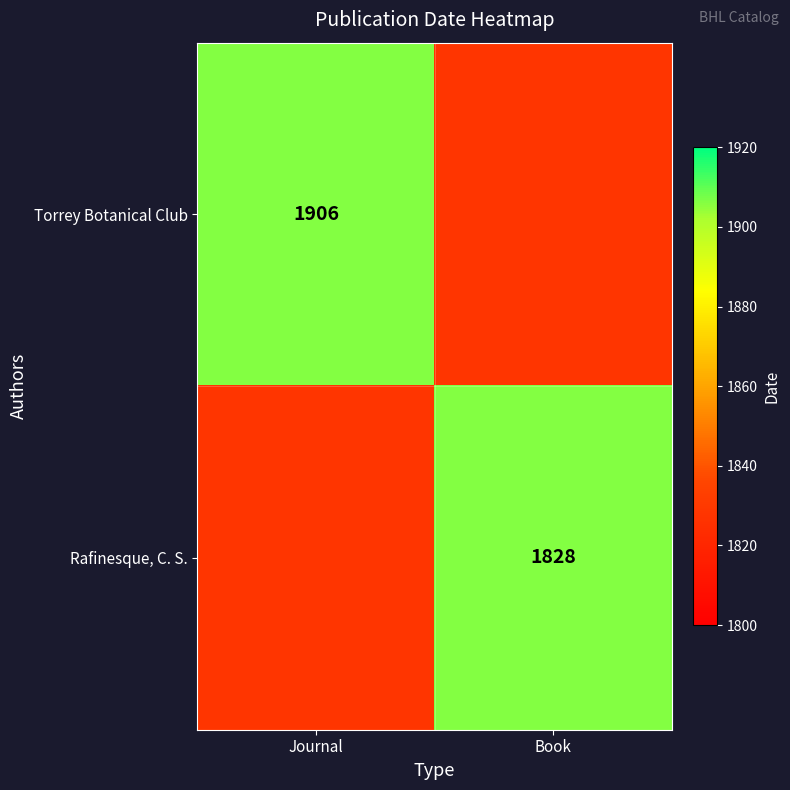

The Torrey Botanical Club series shows 1906 at Journal. True or false?

True